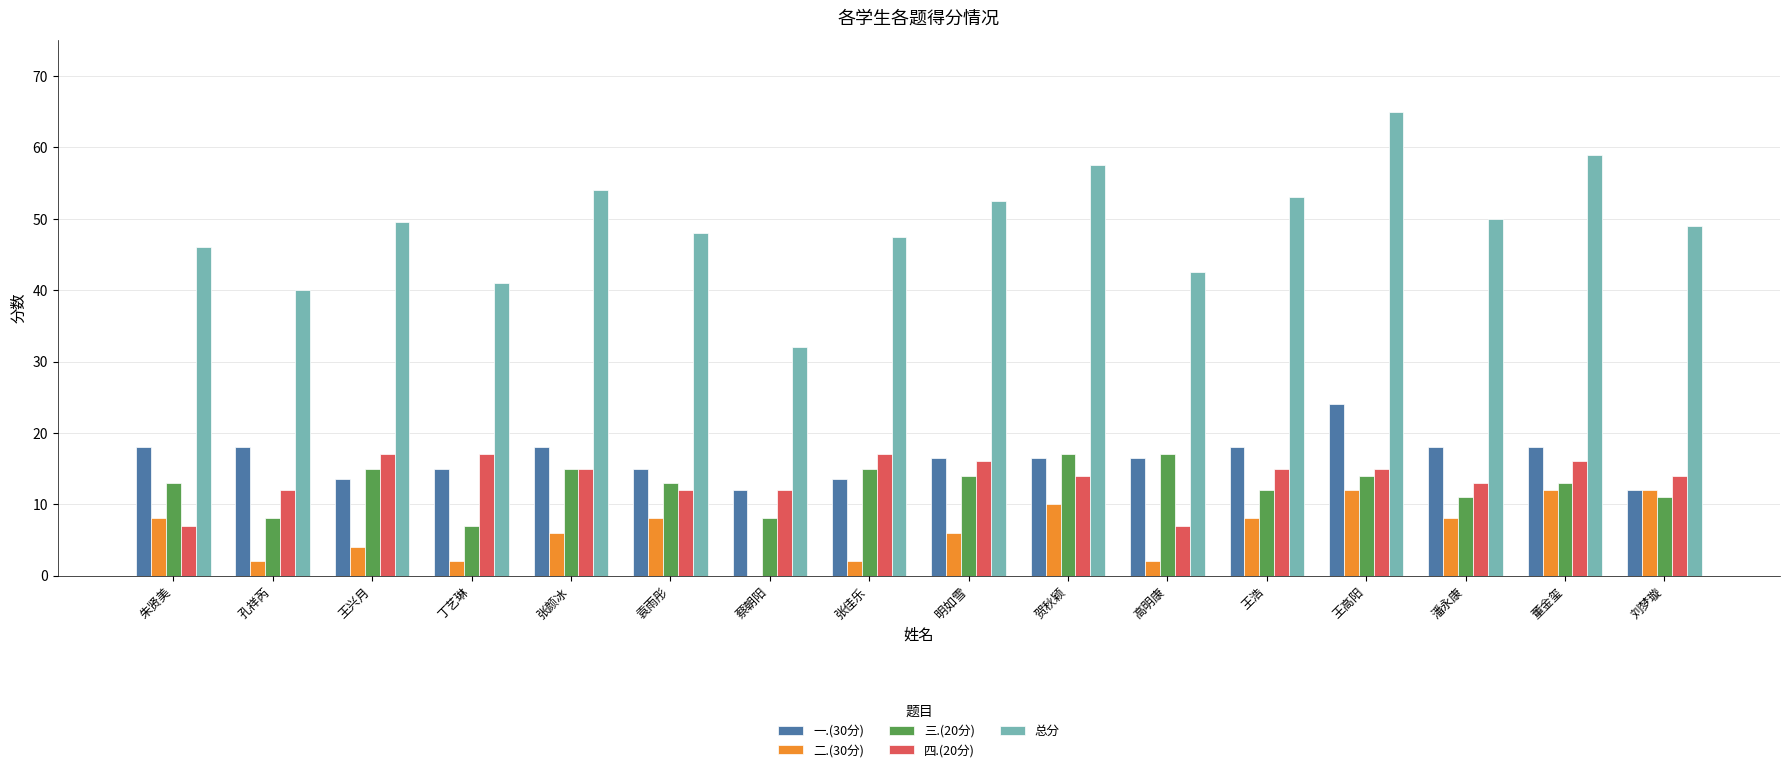

How many categories are shown in the chart?

16